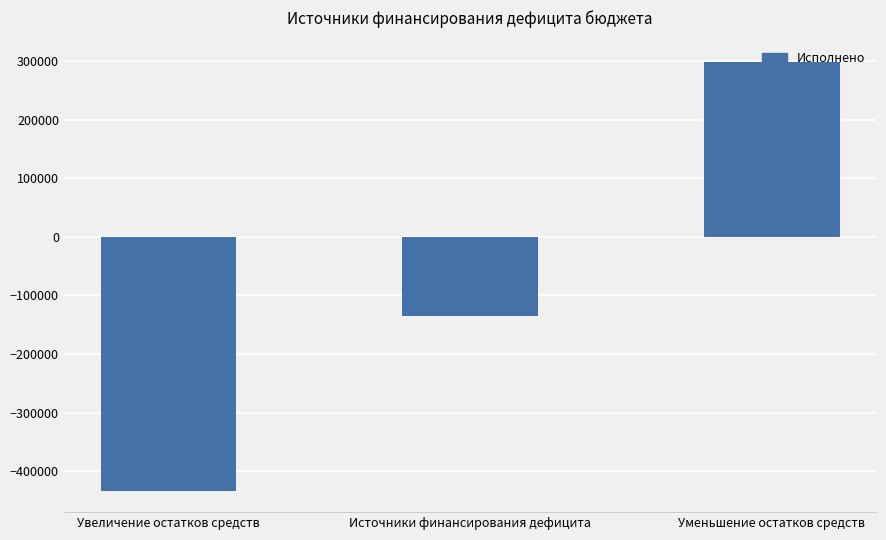

What is the change in value from Увеличение остатков средств to Источники финансирования дефицита?

+298662.0